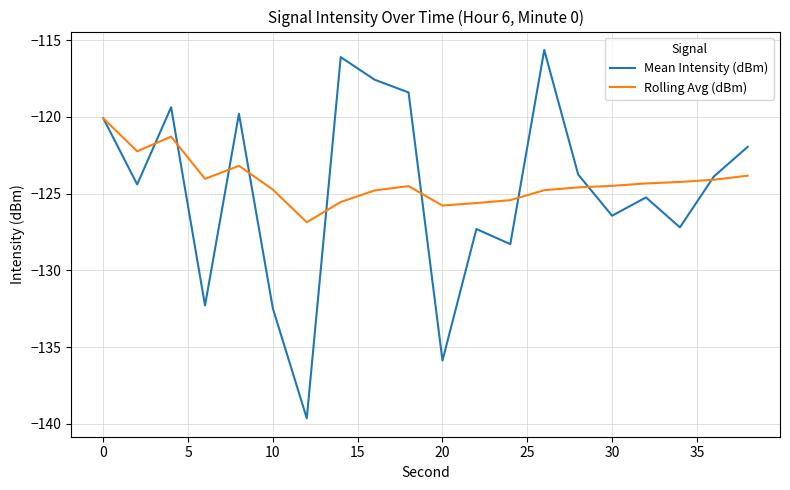

What is the sum of all Mean Intensity (dBm) values?

-2495.8